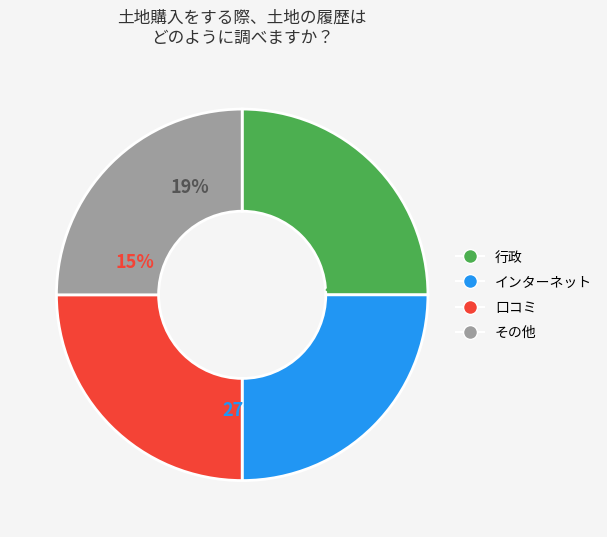

Does -47 represent more than half of the total?

No